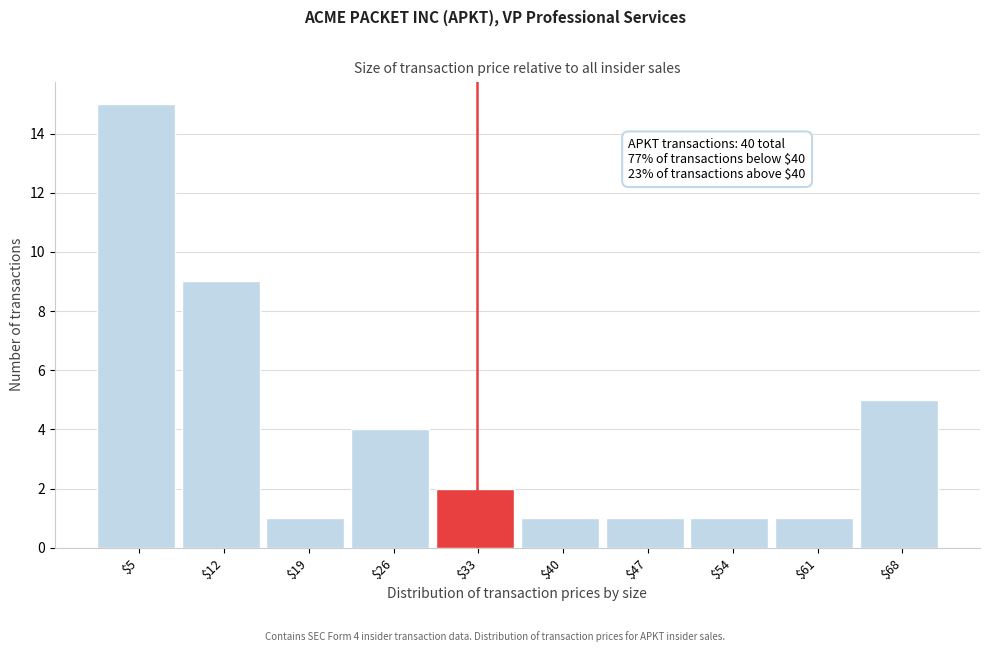

Reading left to right, extract all data points from this chart.

15	9	1	4	2	1	1	1	1	5